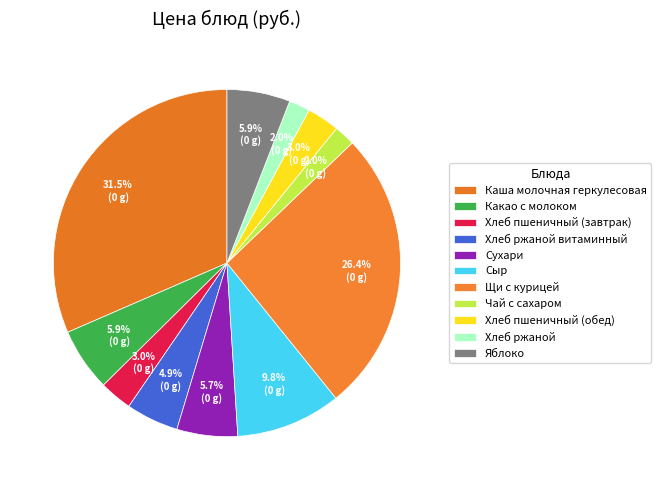

What percentage is the Щи с курицей slice, to the nearest percent?

26%